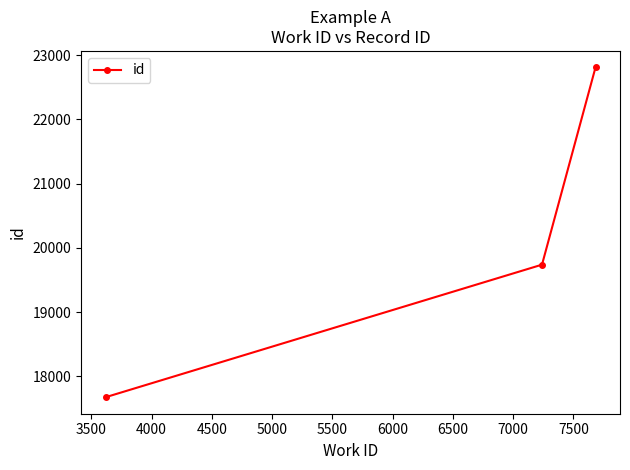

What is the minimum value shown in the chart?

17674